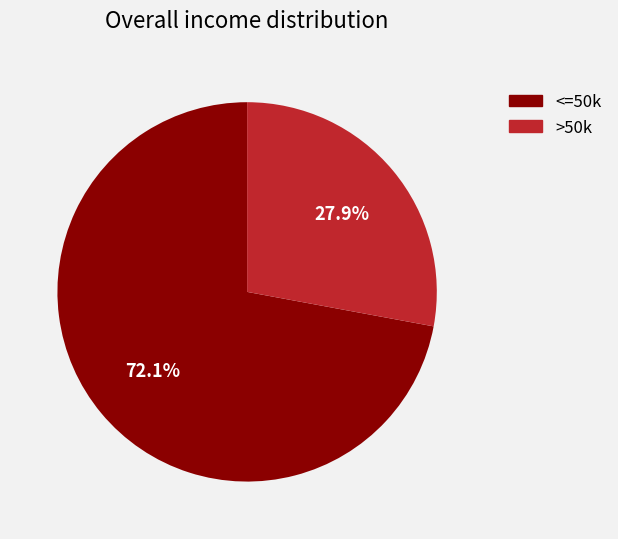

Which category has the smallest portion of the pie?

>50k